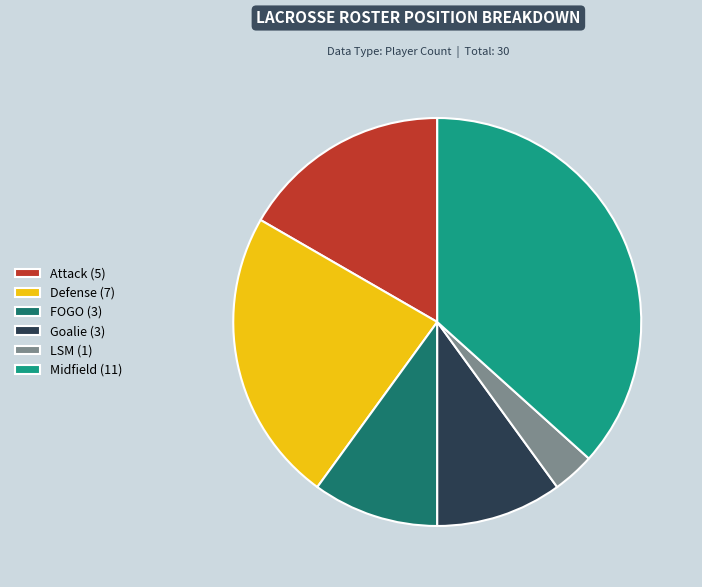

Is there any slice that represents more than half of the pie?

No